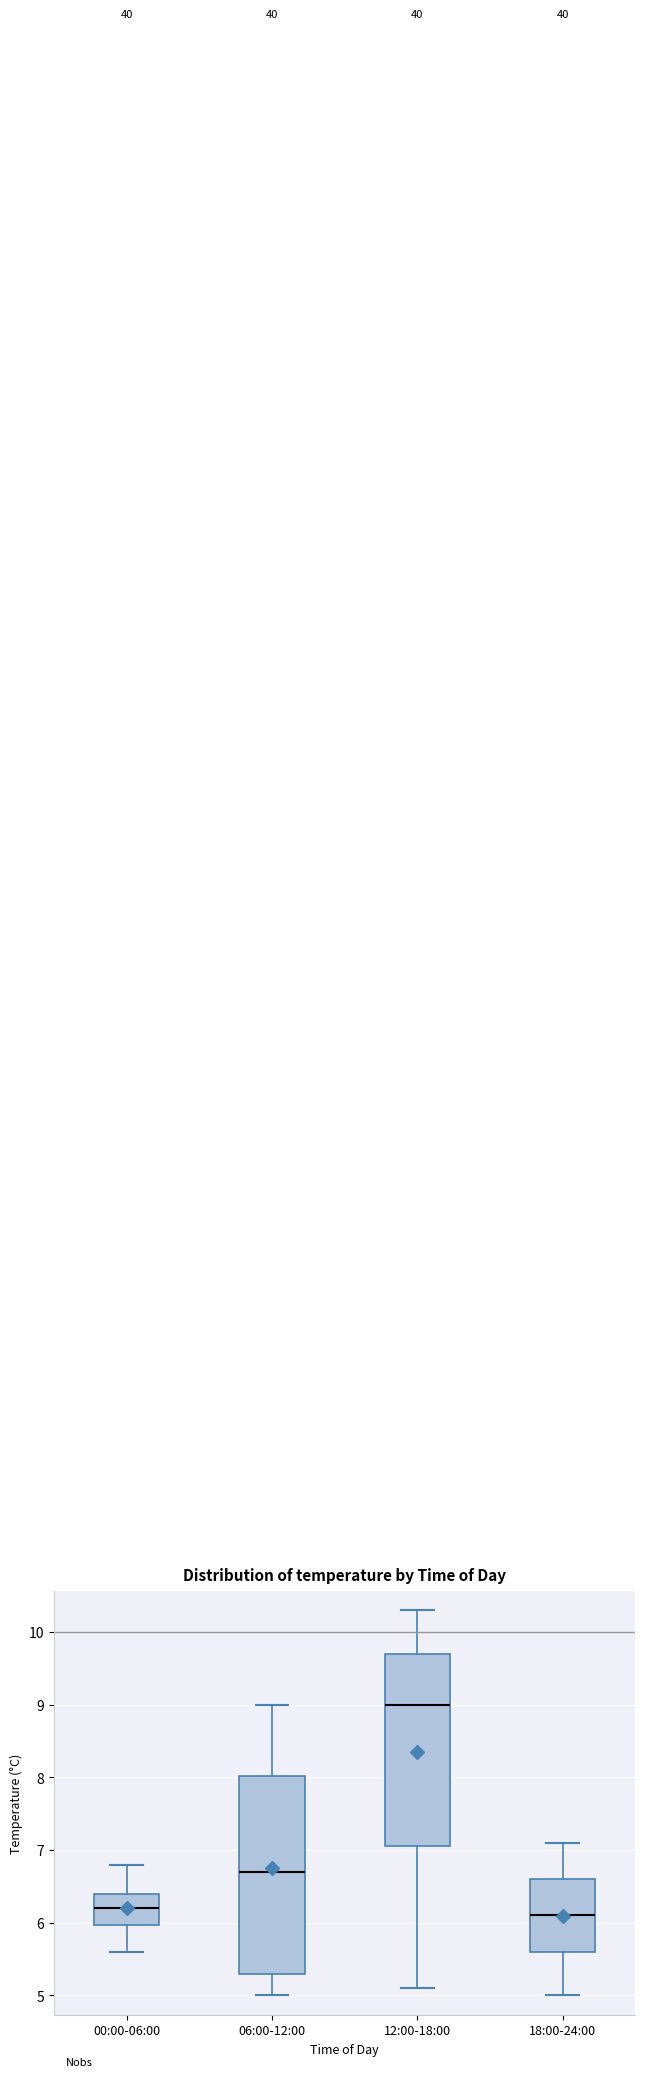

Reading left to right, read every box against the y-axis: the position of its median line, the range the box covers, and the ends of its whiskers. The values are not printed on the chart, so give them approximately, as read against the axis.

00:00-06:00: median 6.2, box 6.0 to 6.4, whiskers 5.6 to 6.8
06:00-12:00: median 6.7, box 5.3 to 8.0, whiskers 5.0 to 9.0
12:00-18:00: median 9.0, box 7.1 to 9.7, whiskers 5.1 to 10.3
18:00-24:00: median 6.1, box 5.6 to 6.6, whiskers 5.0 to 7.1